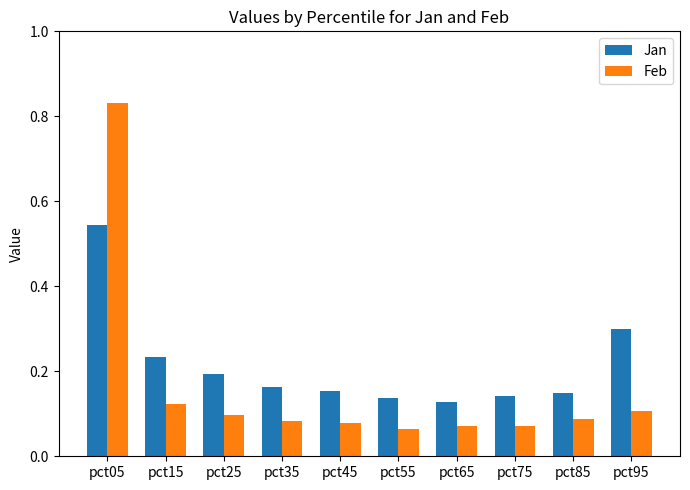

What is the sum of the Feb values at pct05 and pct75?

0.9